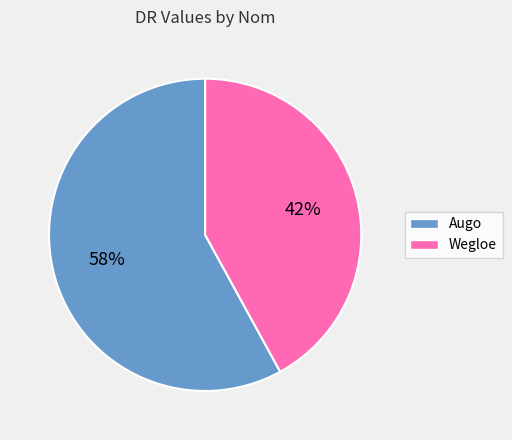

How many segments does this pie chart have?

2